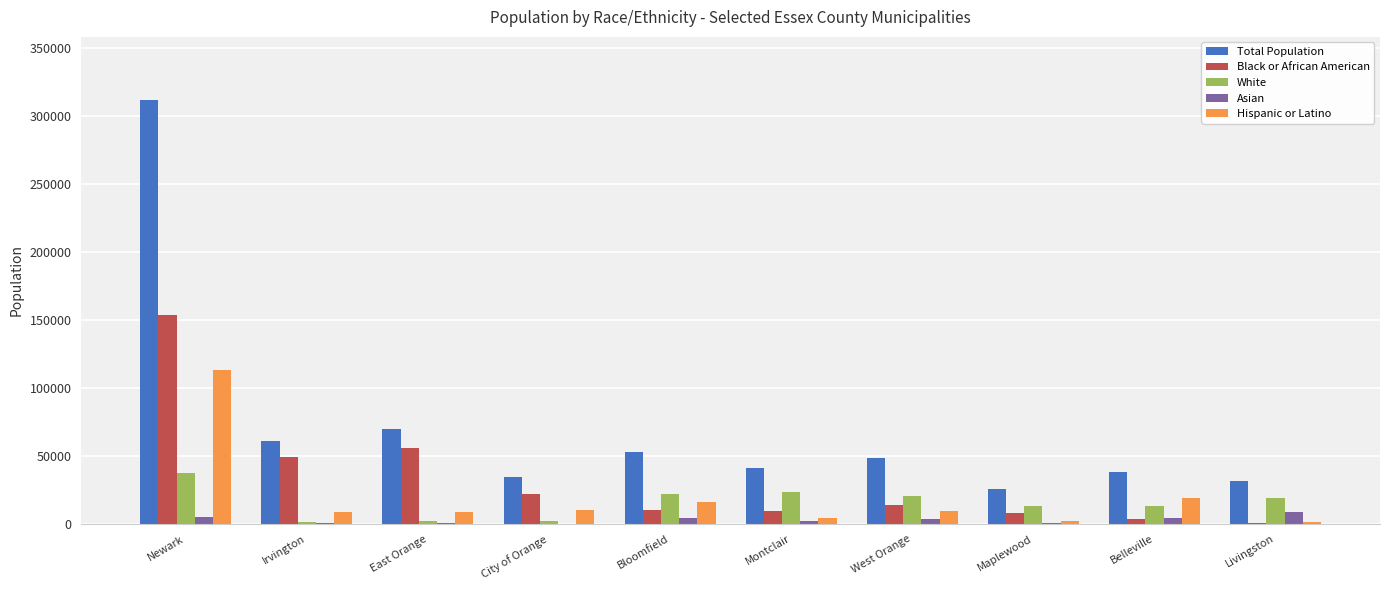

What is the sum of all White values?

155195